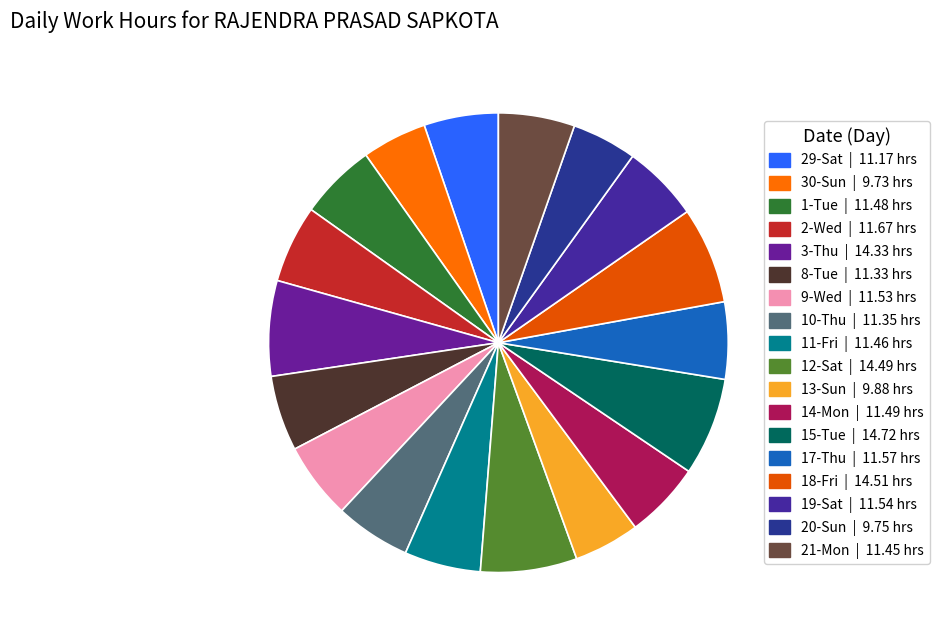

Which category has the biggest portion of the pie?

15-Tue